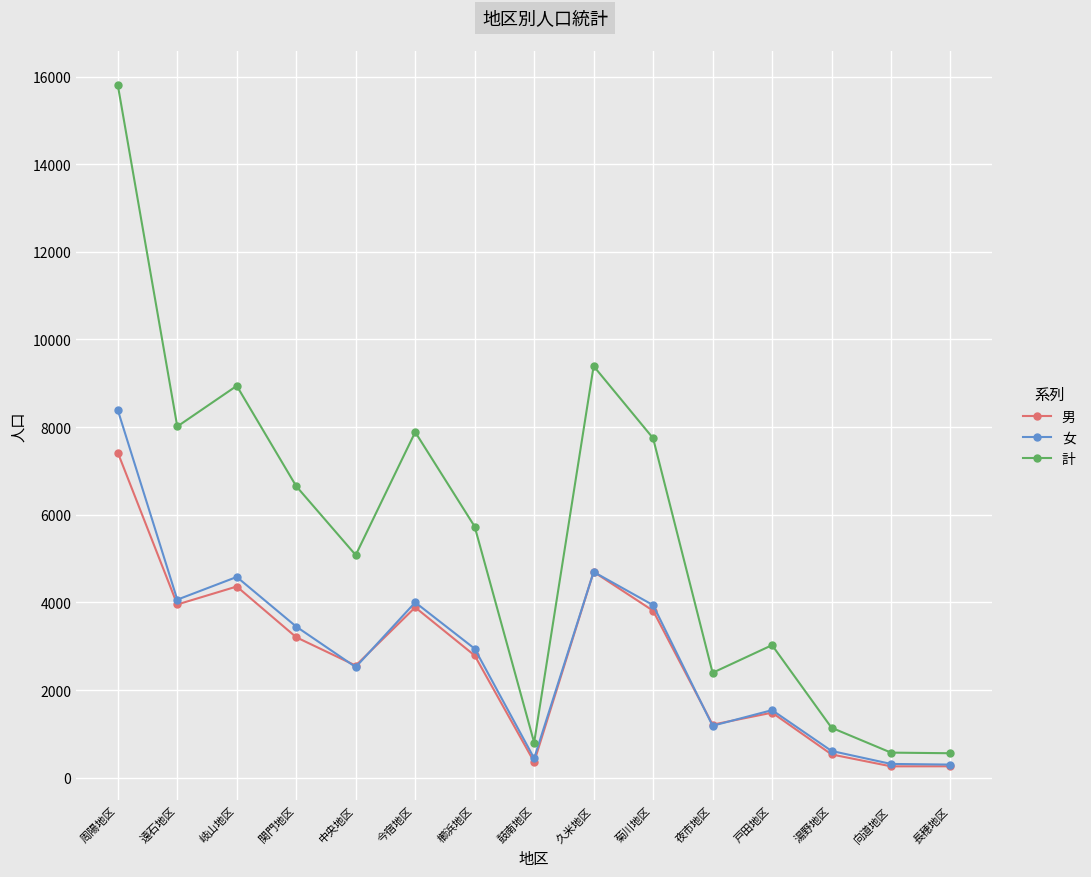

Is the value of 女 at 長穂地区 greater than the value of 男 at 関門地区?

No